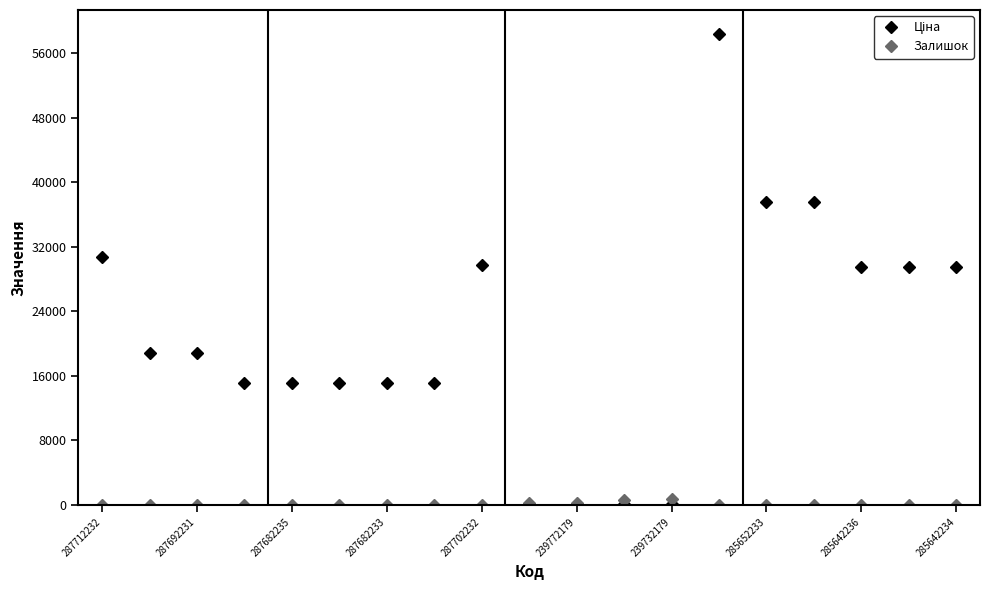

How many lines are shown in the chart?

2